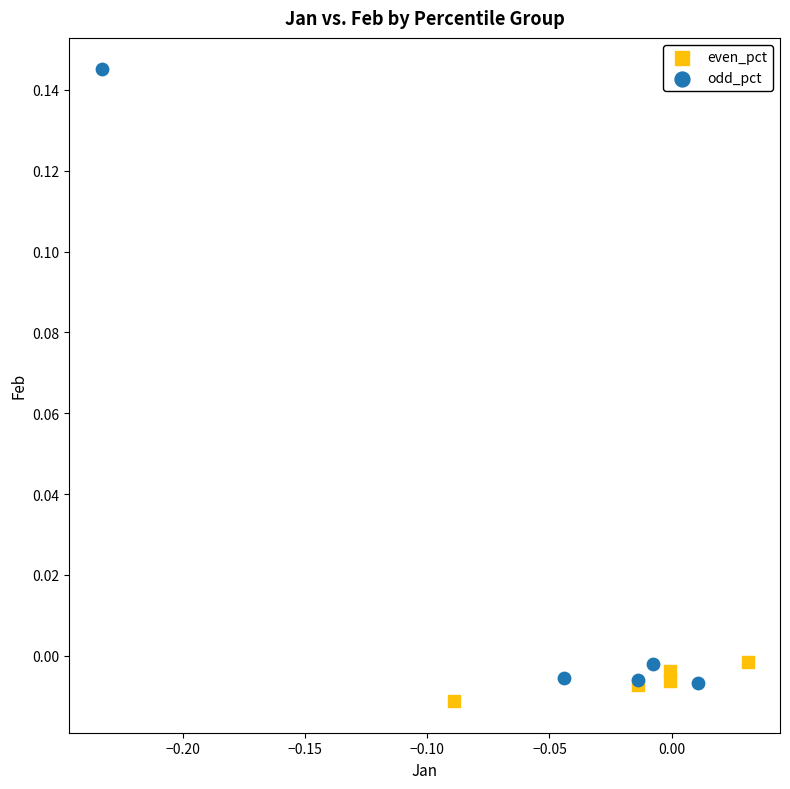

Which series has the widest spread of Y values?

odd_pct